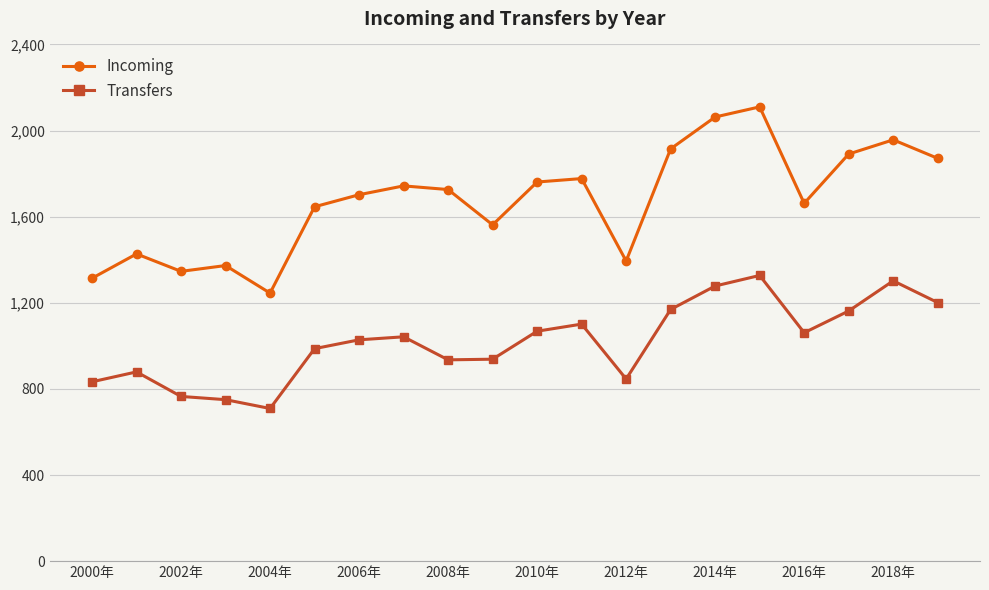

Which series has the widest spread of values?

Incoming